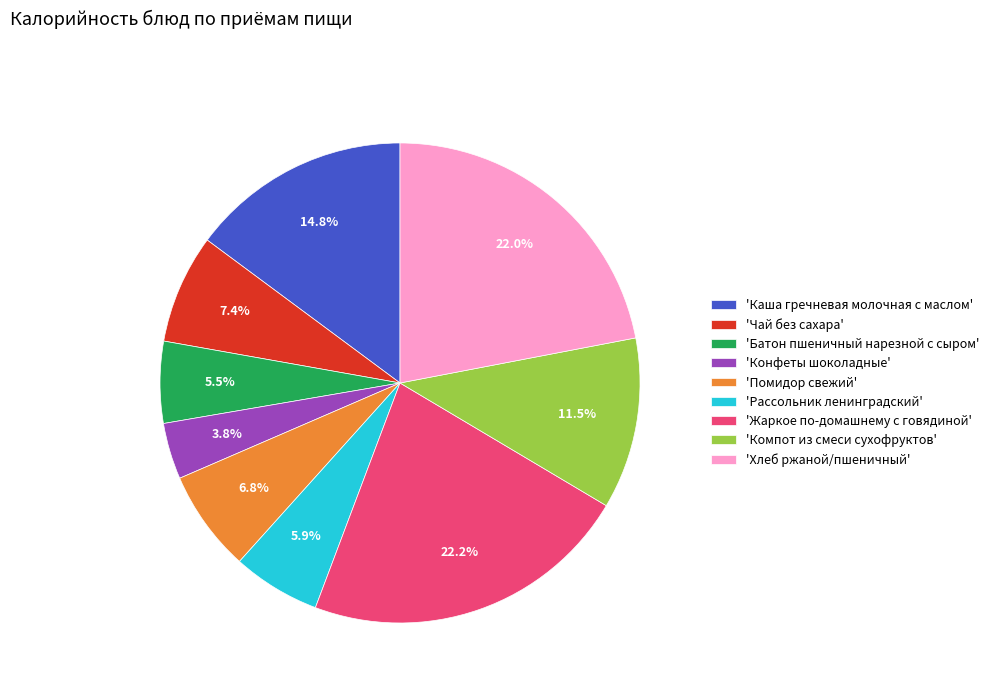

How many slices are in this pie chart?

9